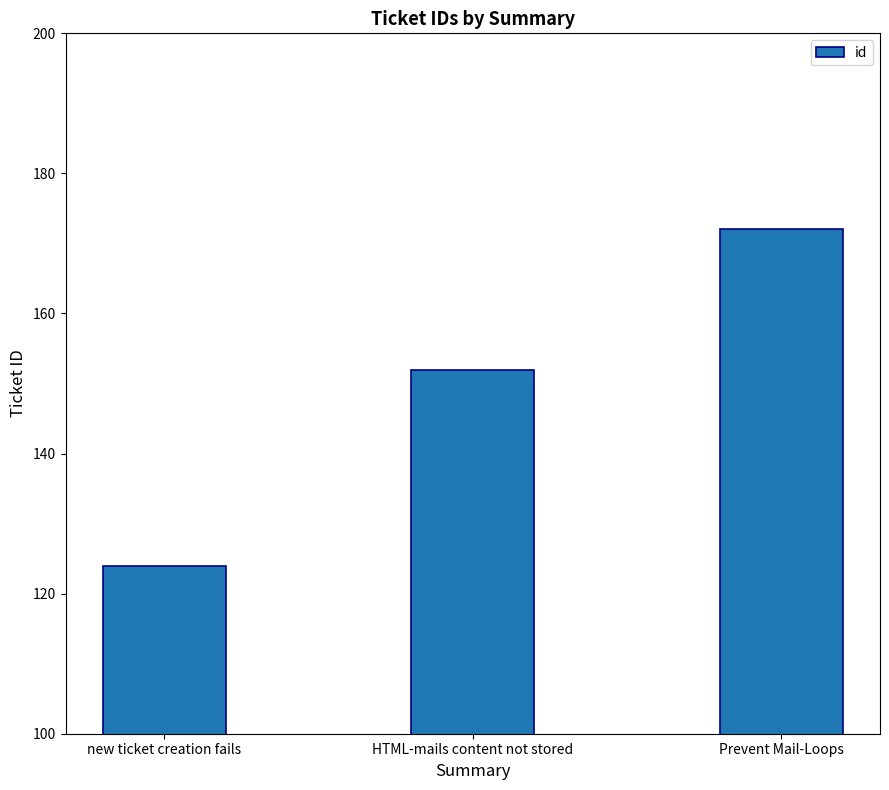

Between HTML-mails content not stored and Prevent Mail-Loops, which is larger?

Prevent Mail-Loops